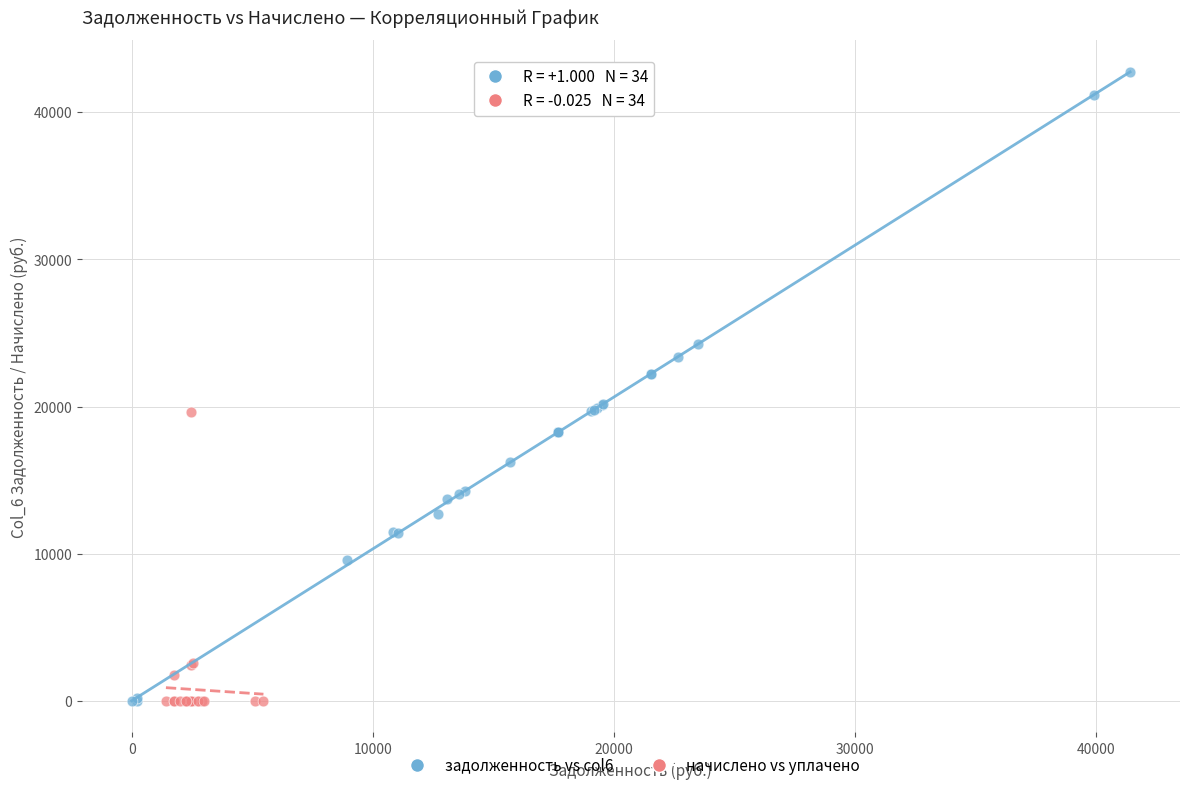

Which series contains the highest Y value?

задолженность vs col6